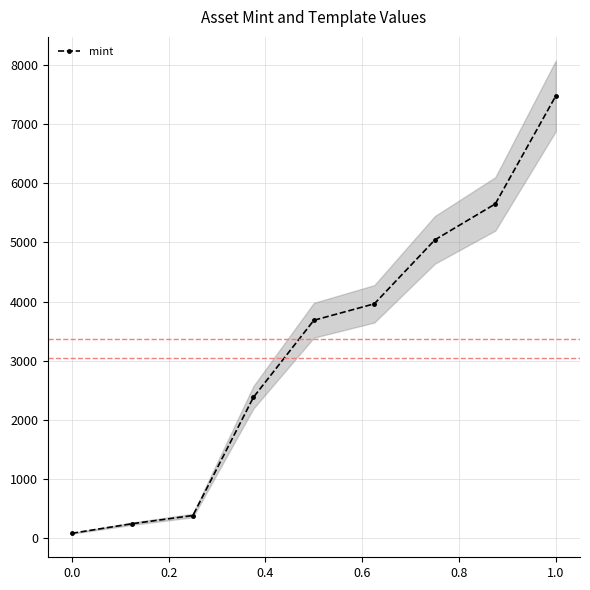

True or false: mint has more than 1 points higher than both neighbors.

False